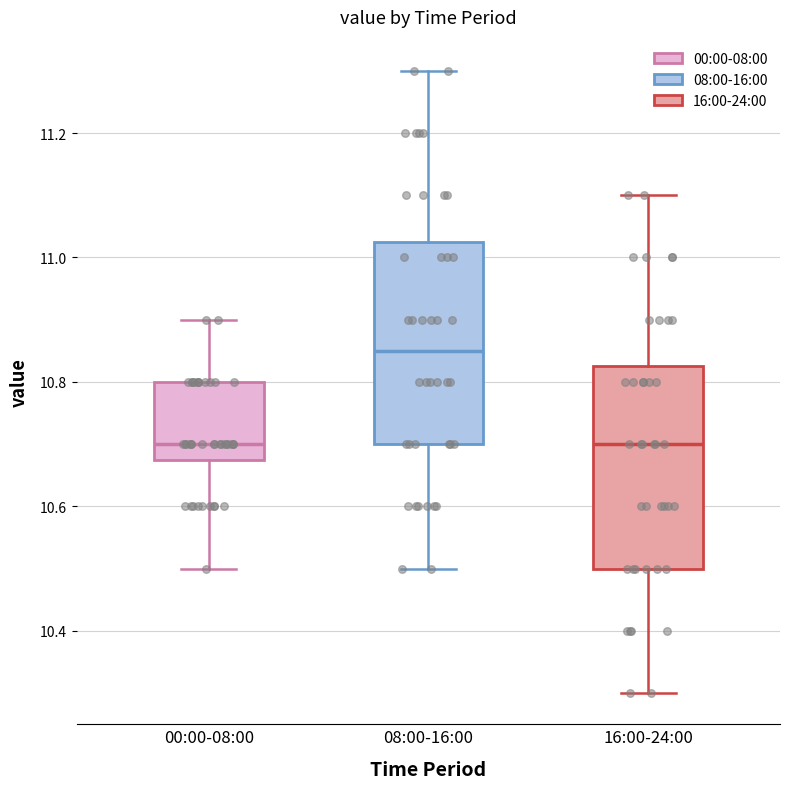

Reading left to right, transcribe this box plot: for each box, give where its median line is, the range the box spans, and where its two whiskers end, as read against the y-axis. The values are not printed on the chart, so give them approximately, as read against the axis.

00:00-08:00: median 10.70, box 10.68 to 10.80, whiskers 10.50 to 10.90
08:00-16:00: median 10.86, box 10.70 to 11.02, whiskers 10.50 to 11.30
16:00-24:00: median 10.70, box 10.50 to 10.82, whiskers 10.30 to 11.10